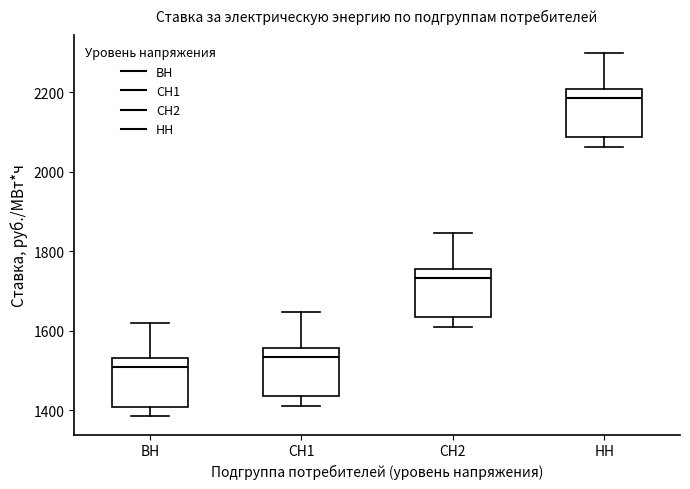

Which box has the lowest median line?

ВН